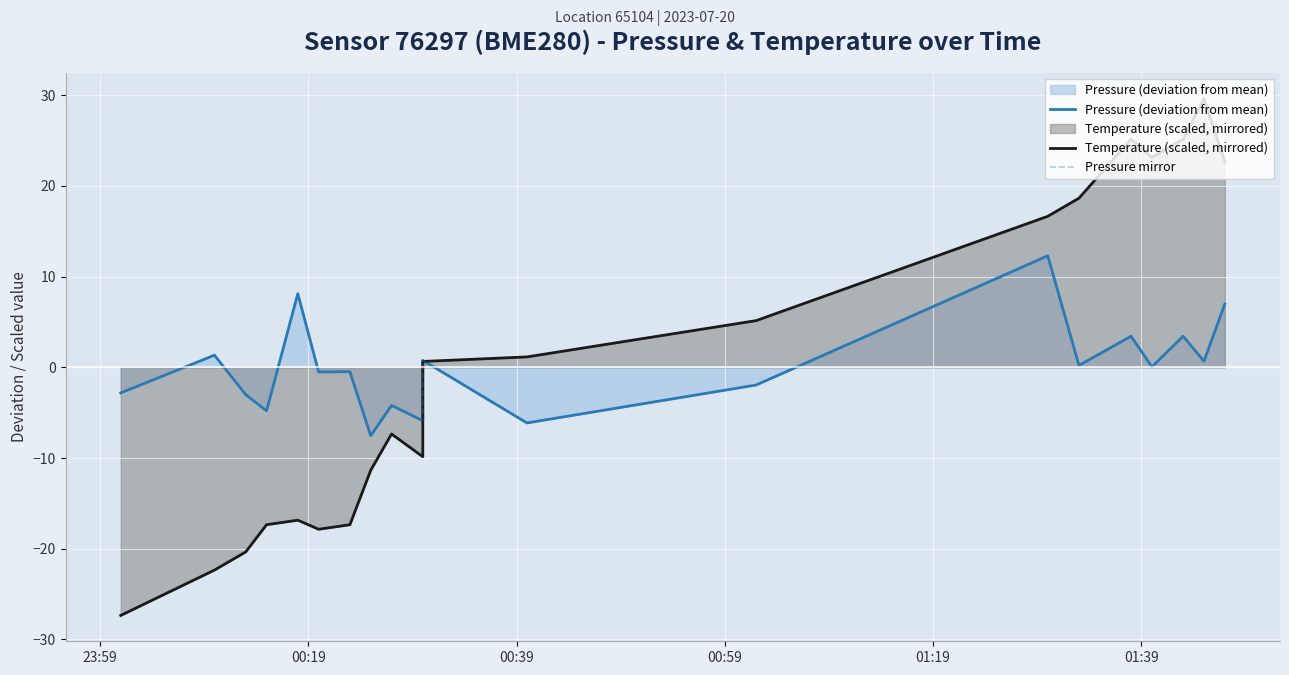

Does the chart display data point markers on the line(s)?

No